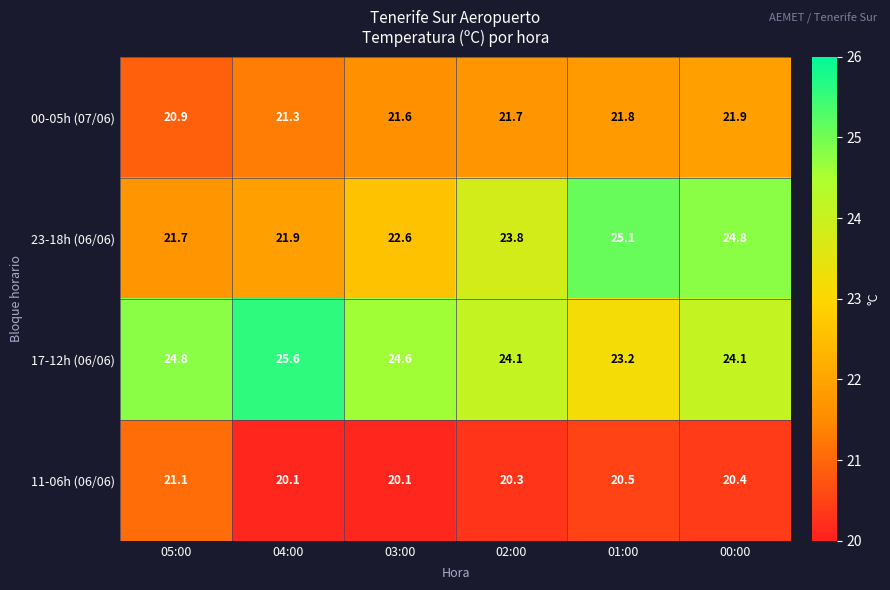

Which series has the largest total across all categories?

17-12h (06/06)